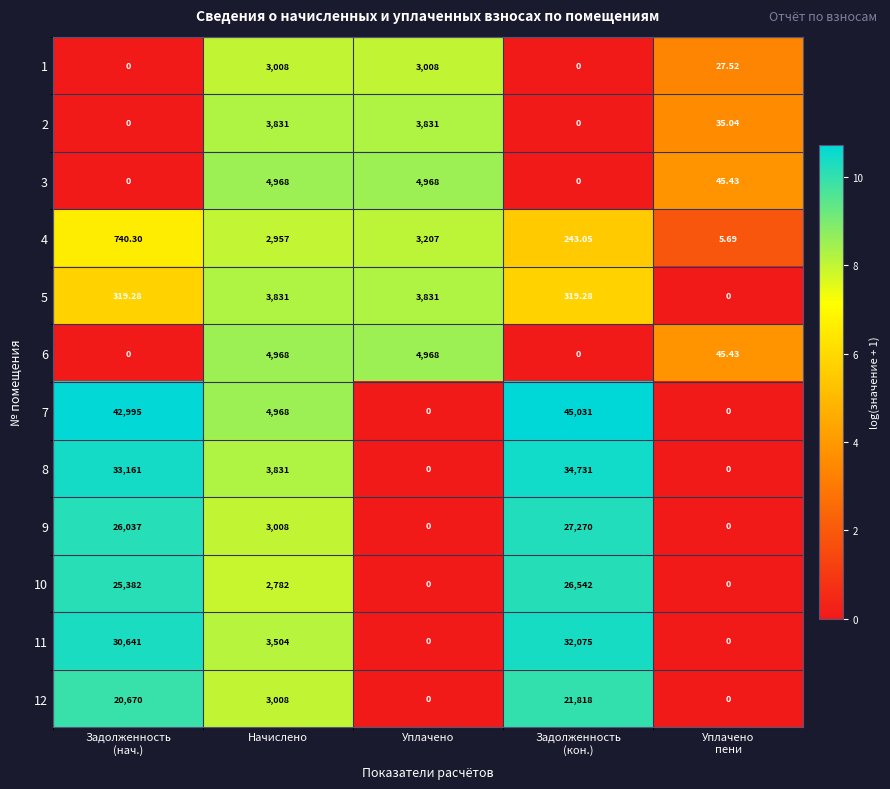

At which label does 3 first exceed 45?

Начислено